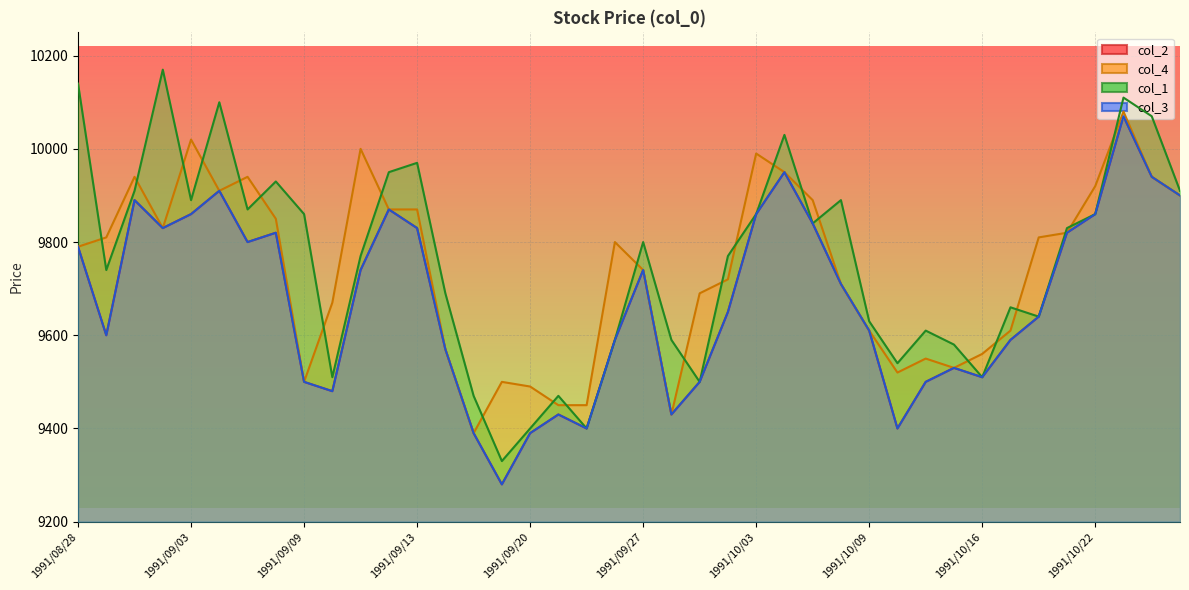

Which category has the lowest value in the col_2 series?

1991/09/19